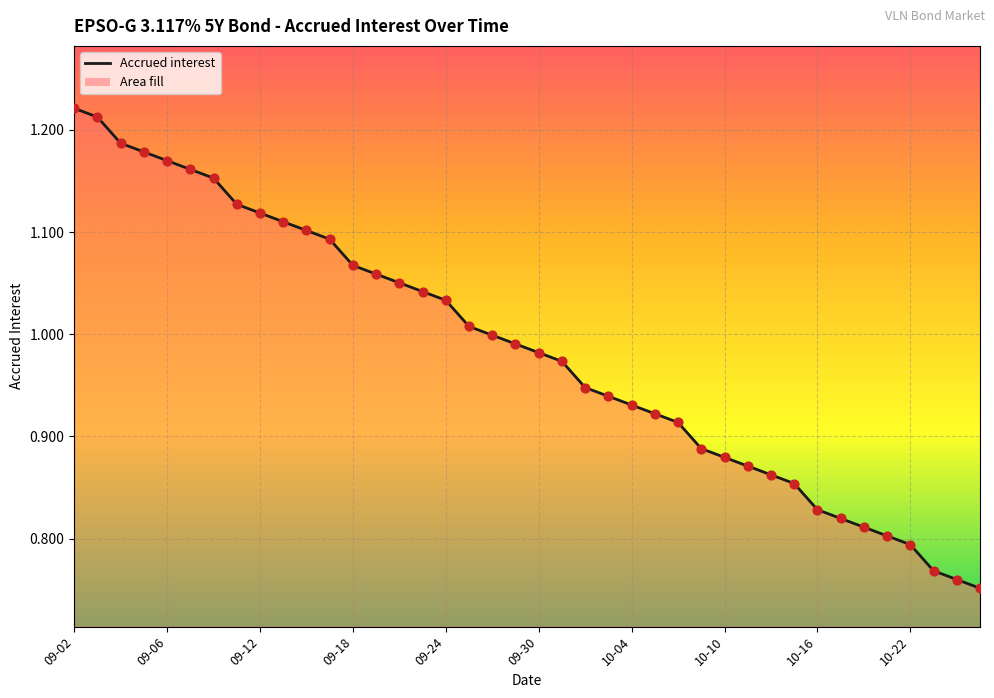

Approximately how many times larger is the value at 2024-10-23 compared to 2024-09-16?

0.7